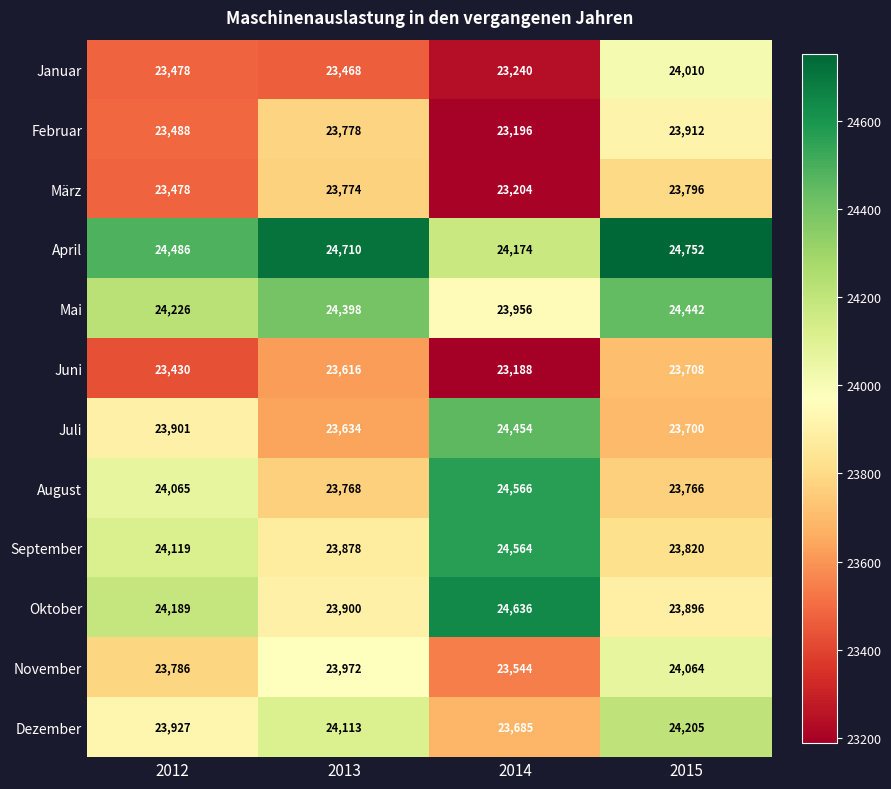

What is the lowest value of the November series?

23544